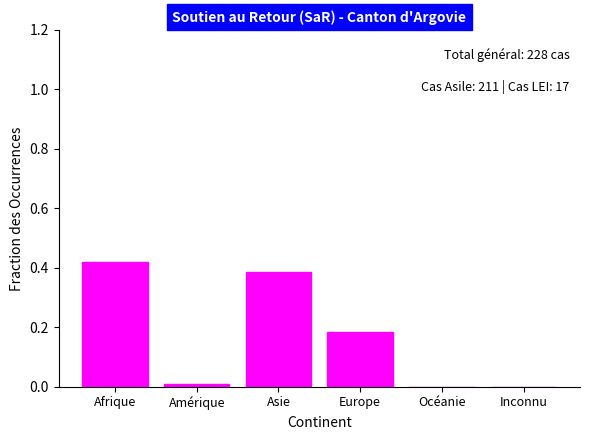

The value at Afrique is 0.1. True or false?

False